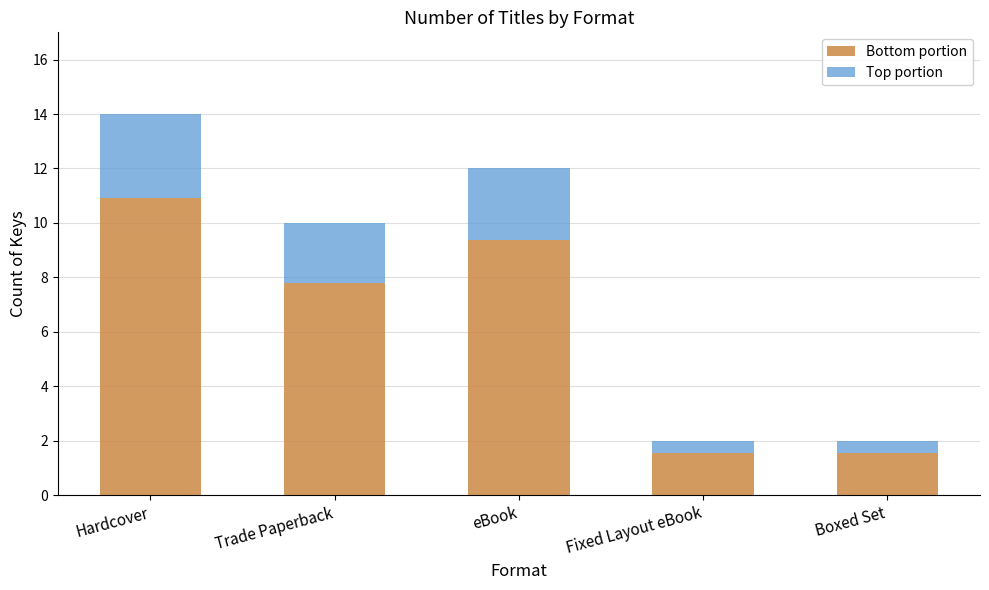

The value of Bottom portion at eBook is 5.0. True or false?

False